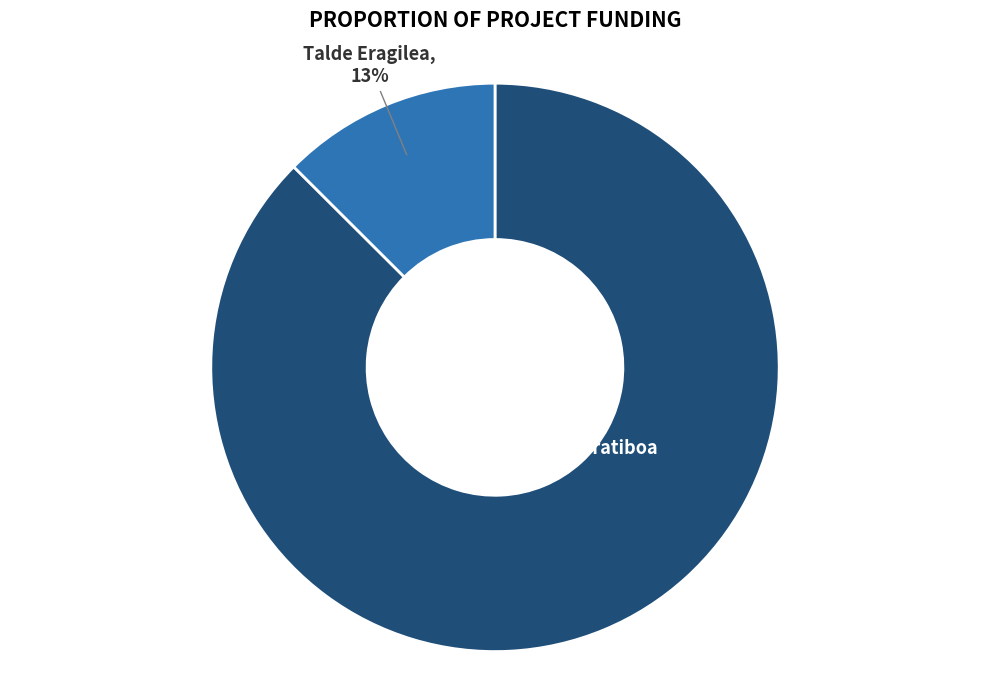

To the nearest percent, what is the average slice percentage?

50%